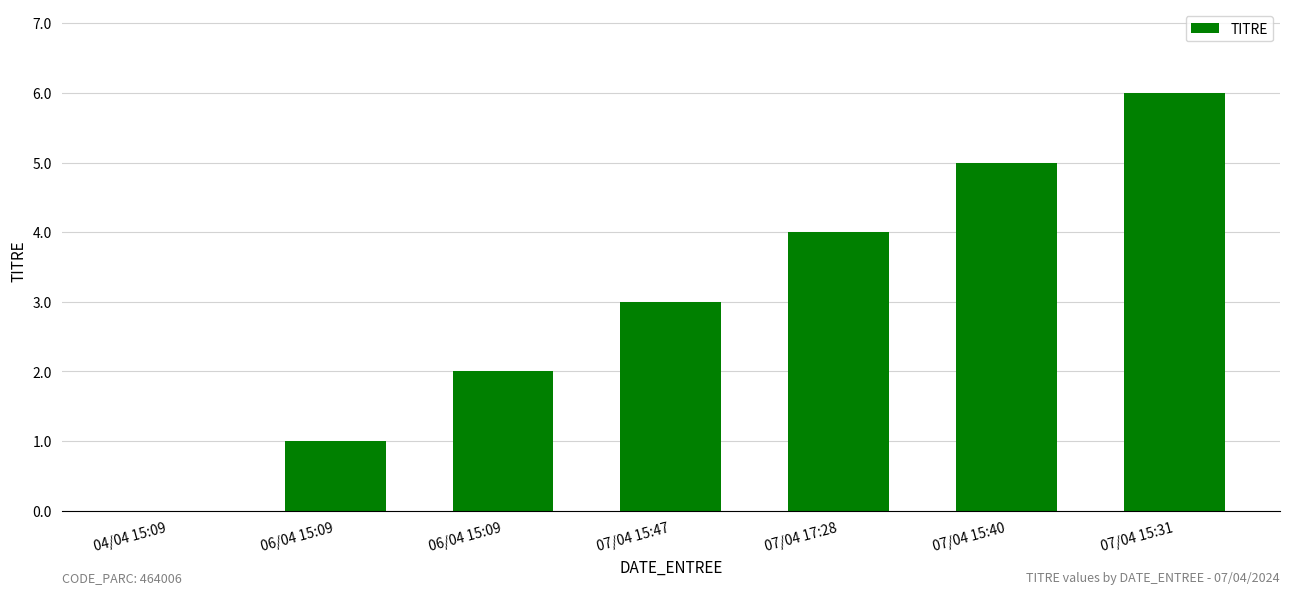

Reading right to left, transcribe all the data shown in this chart.

6	5	4	3	2	1	0